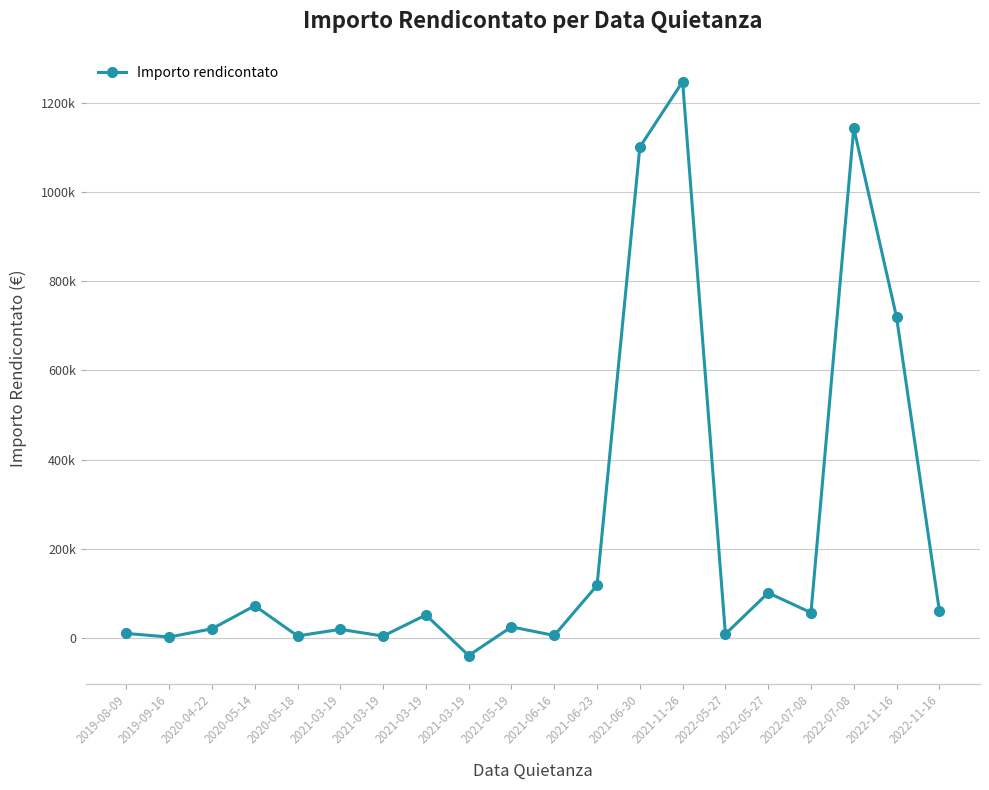

Reading left to right, list all the values displayed in this chart.

10500.0	2500.0	20923.4	72494.1	4981.8	19683.3	4661.4	51905.2	-38905.2	25191.6	5998.0	118299.5	1100000.0	1246705.7	9131.1	101464.6	57103.3	1142896.7	719023.0	61500.9